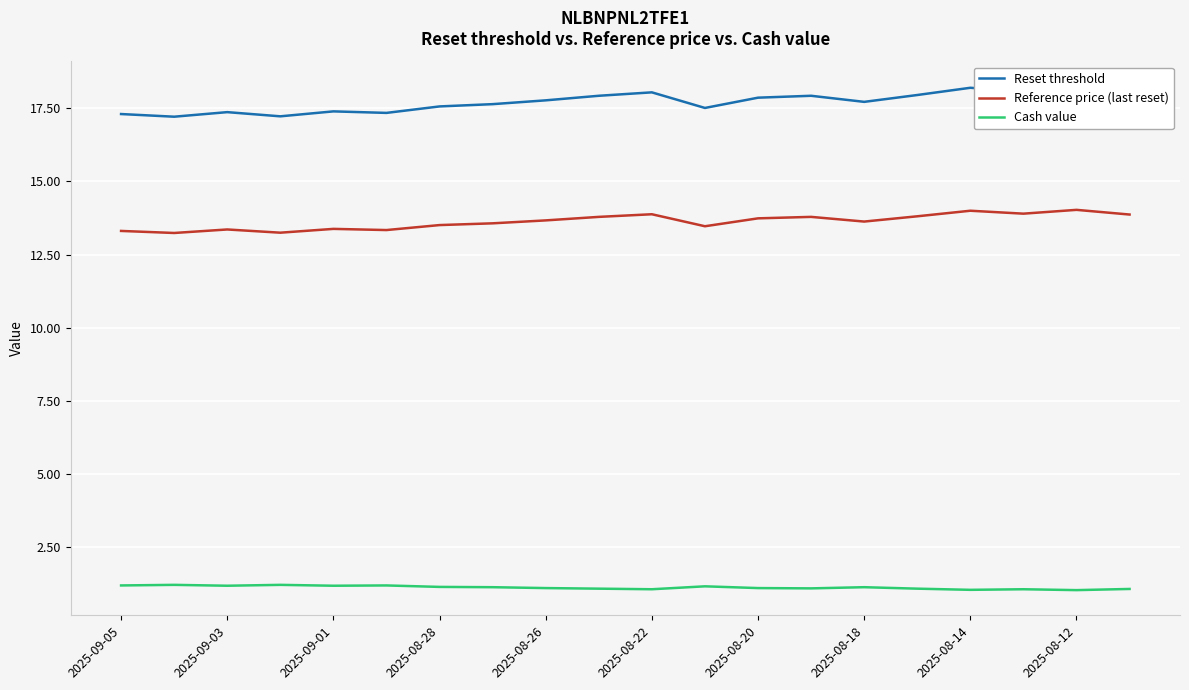

What is the minimum value for Reference price (last reset)?

13.2